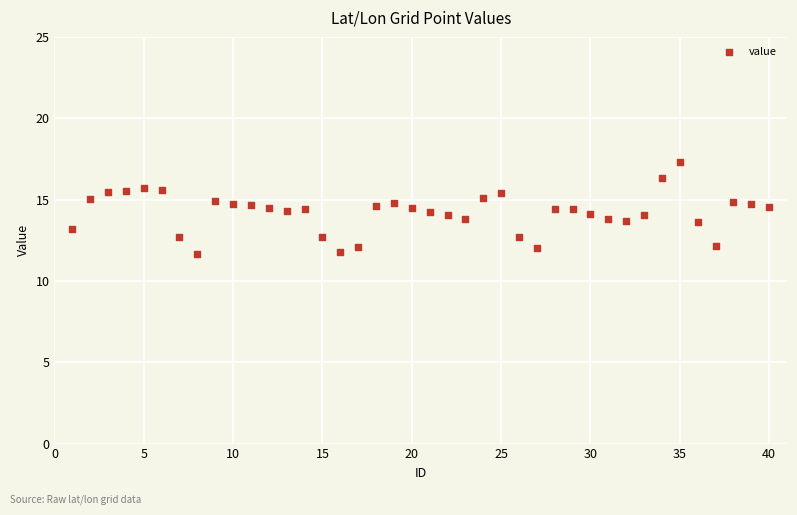

What is the range of X values (max minus min)?

39.0